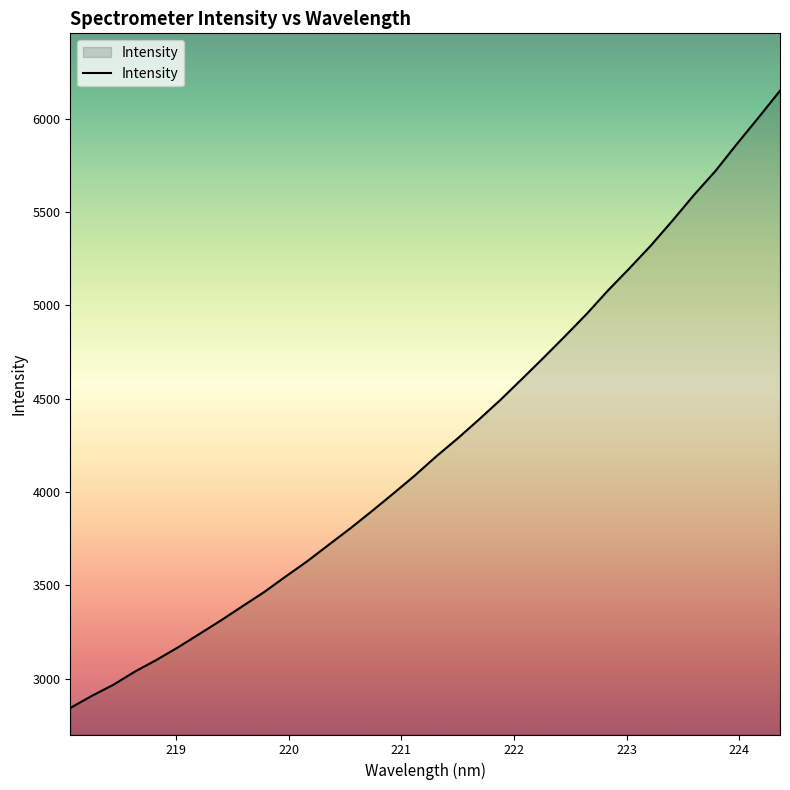

What is the minimum value shown in the chart?

2843.0